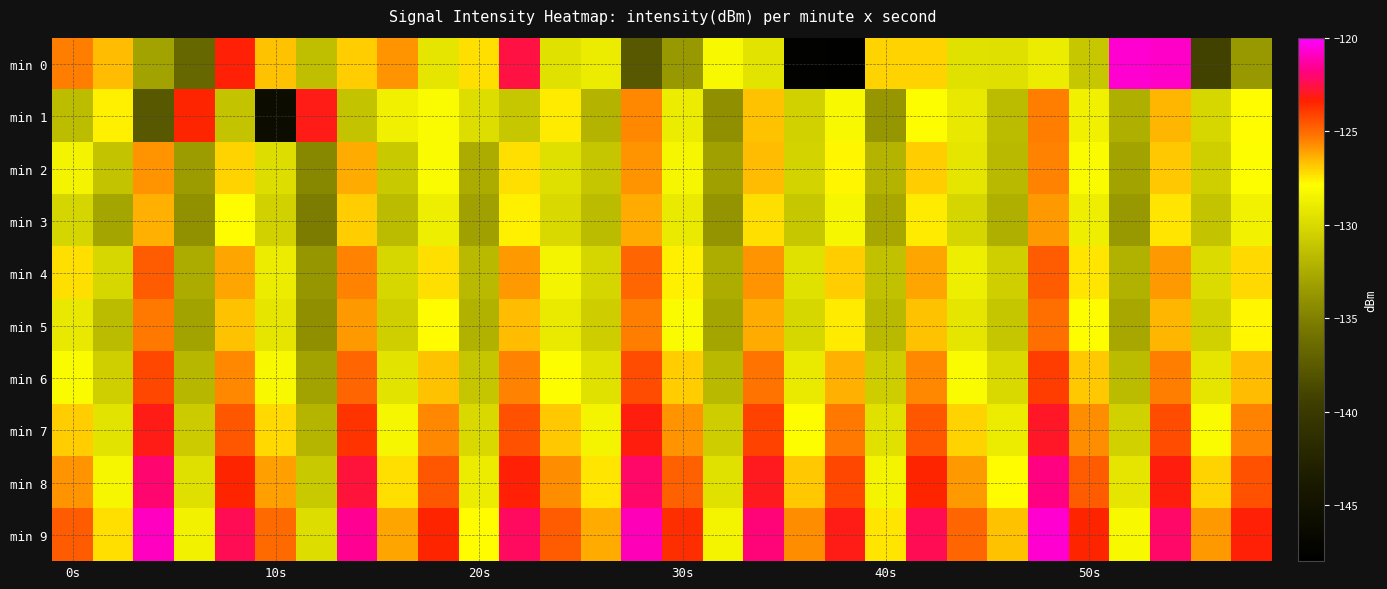

How many distinct data groups are displayed?

10